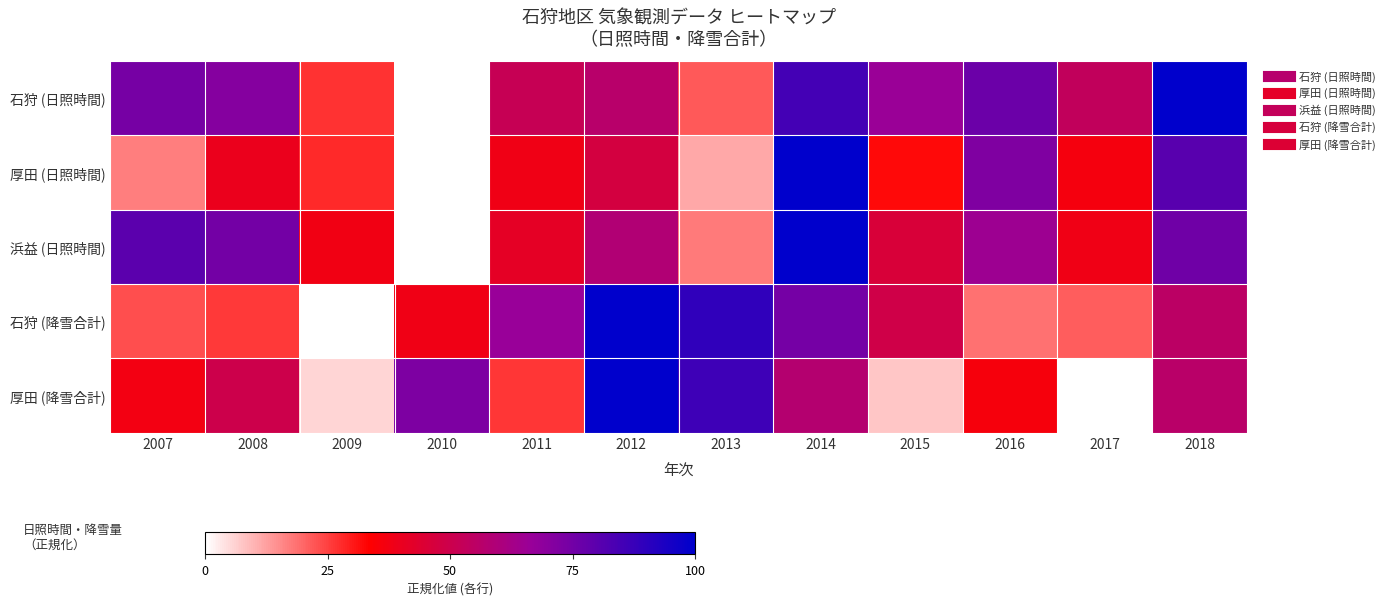

Which series has the largest total across all categories?

石狩 (日照時間)